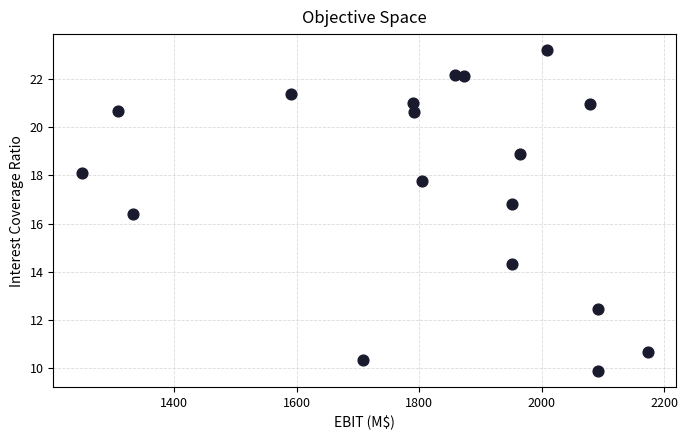

What Y value in the scatter plot is closest to 16?

16.4